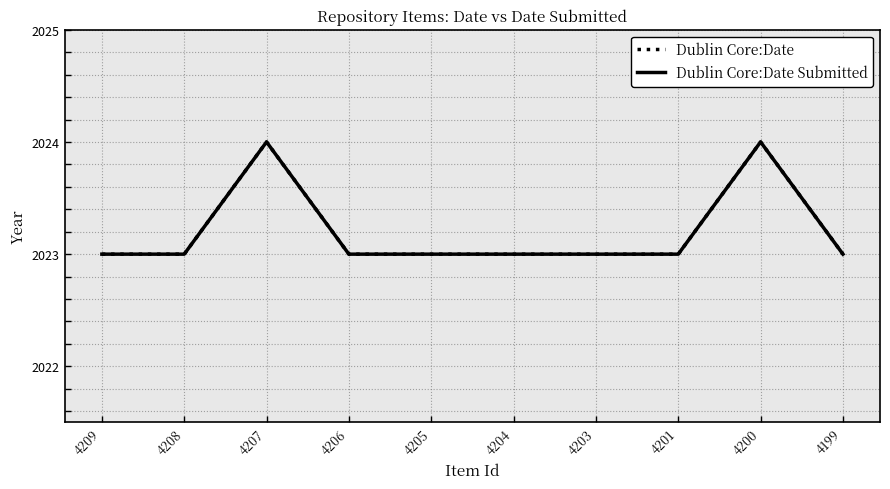

Is this an area chart (filled region under the line)?

No